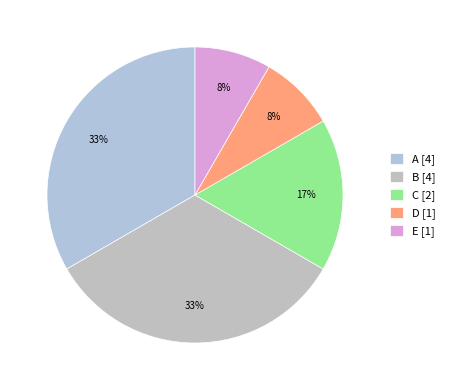

What percentage is the A slice, to the nearest percent?

33%